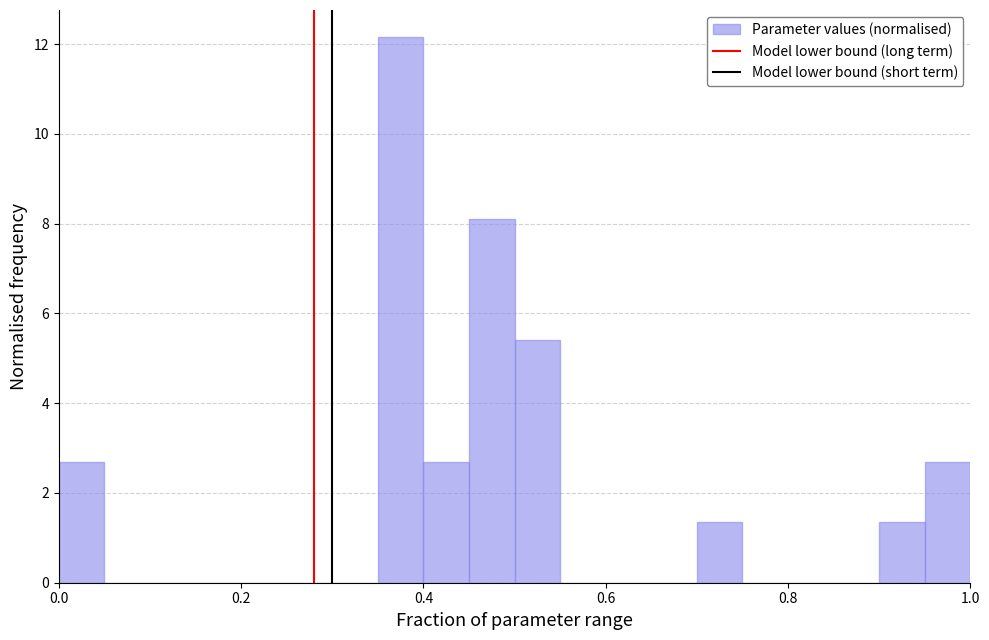

Read against the x-axis, roughly where is the centre of the tallest bar?

0.38